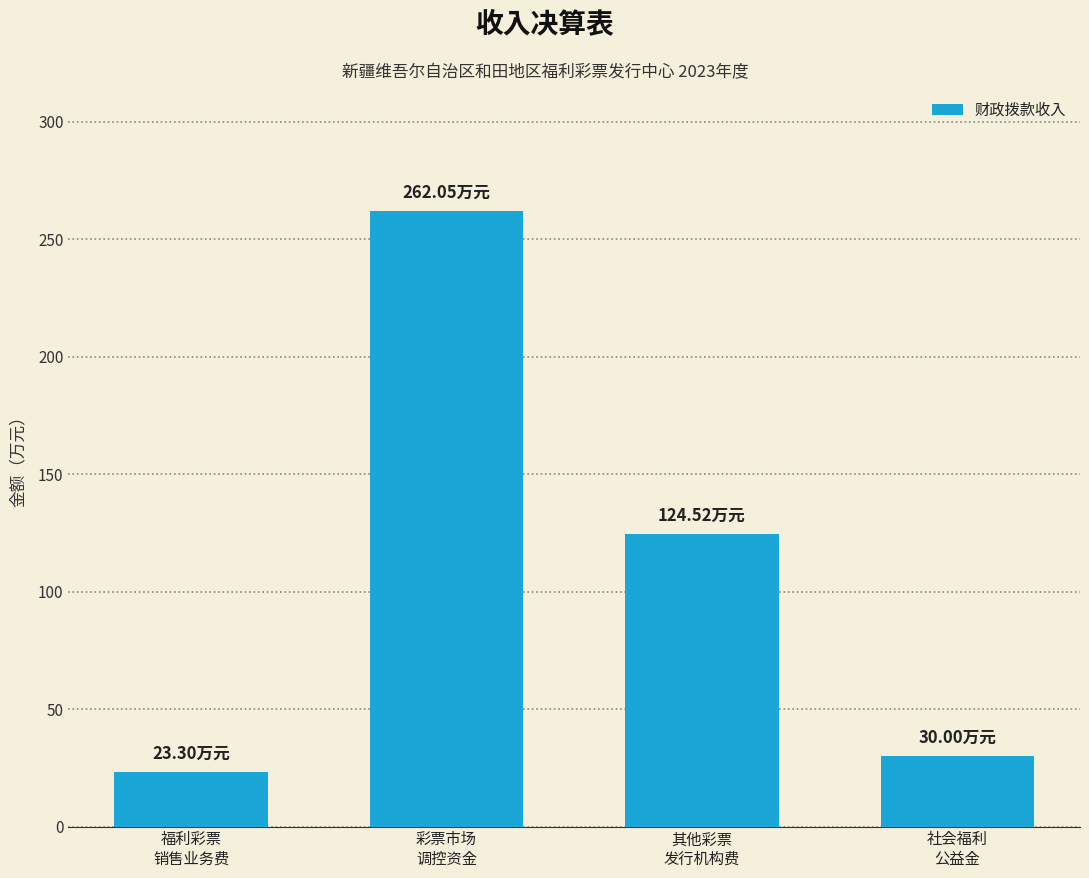

At which label is the value closest to 142?

其他彩票
发行机构费